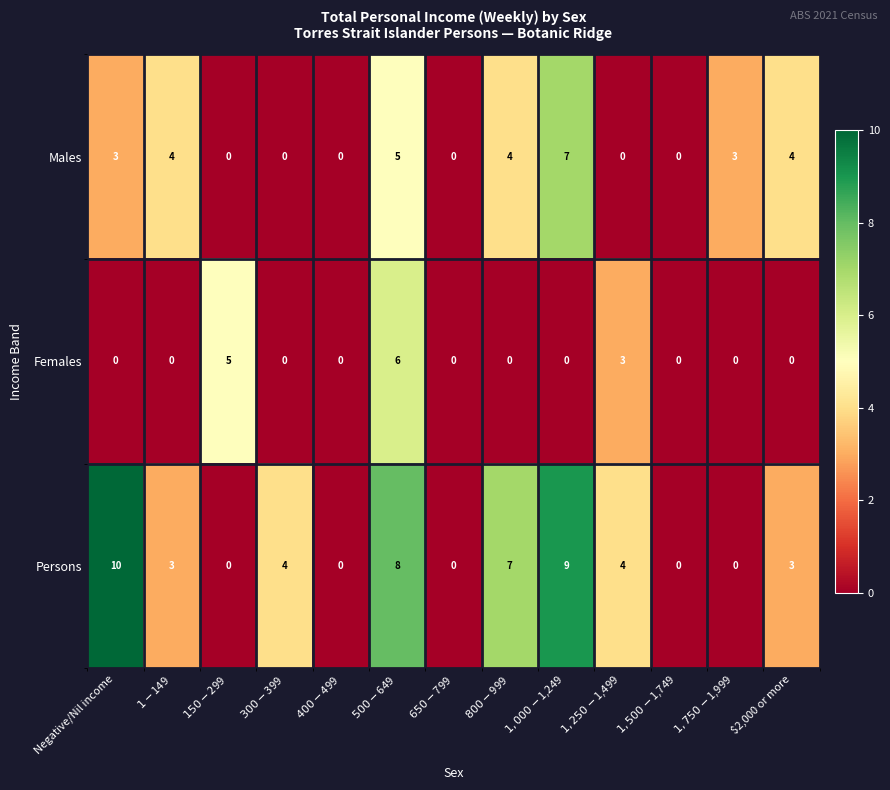

Is it true that Males equals 5 at Negative/Nil income?

False